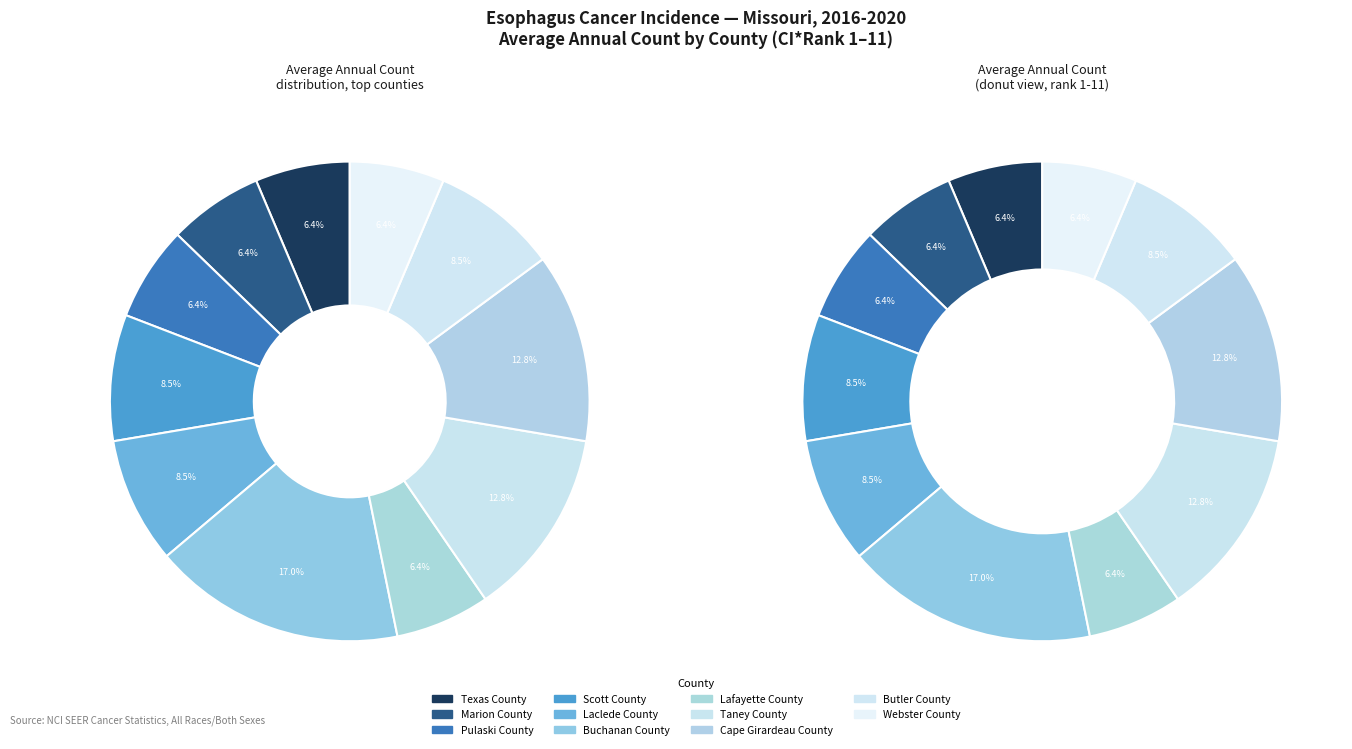

Between Buchanan County and Taney County, which is larger?

Buchanan County